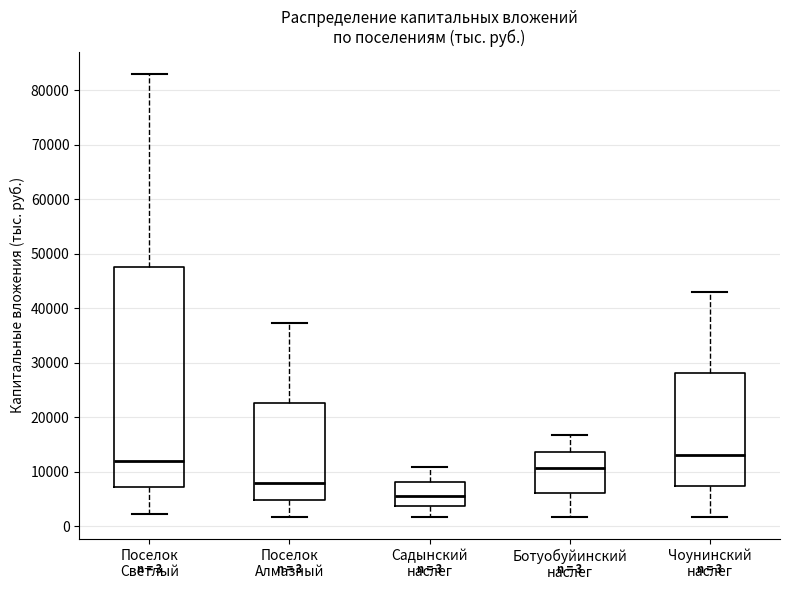

Which box's median line is the lowest?

Садынский наслег